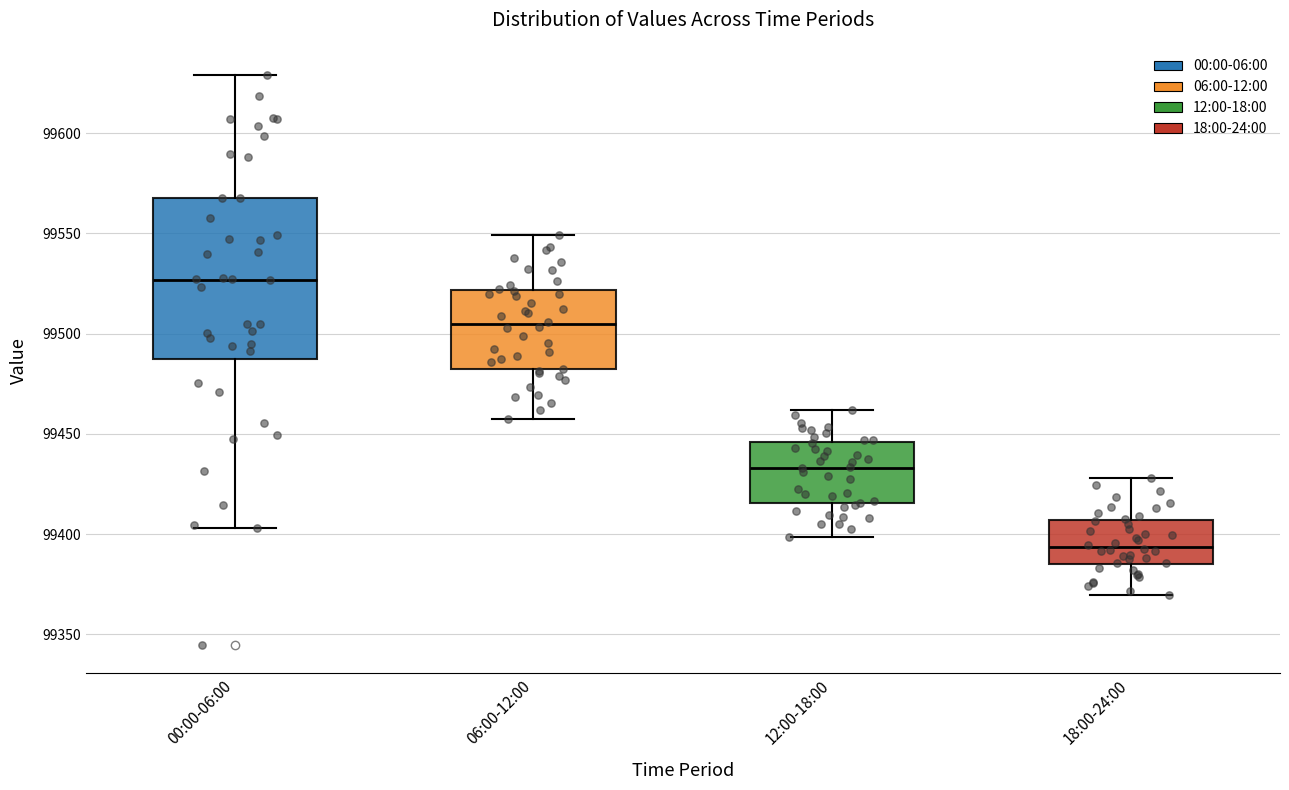

Reading left to right, read every box against the y-axis: the position of its median line, the range the box covers, and the ends of its whiskers. The values are not printed on the chart, so give them approximately, as read against the axis.

00:00-06:00: median 99525, box 99485 to 99570, whiskers 99405 to 99630
06:00-12:00: median 99505, box 99480 to 99520, whiskers 99460 to 99550
12:00-18:00: median 99435, box 99415 to 99445, whiskers 99400 to 99460
18:00-24:00: median 99395, box 99385 to 99405, whiskers 99370 to 99430